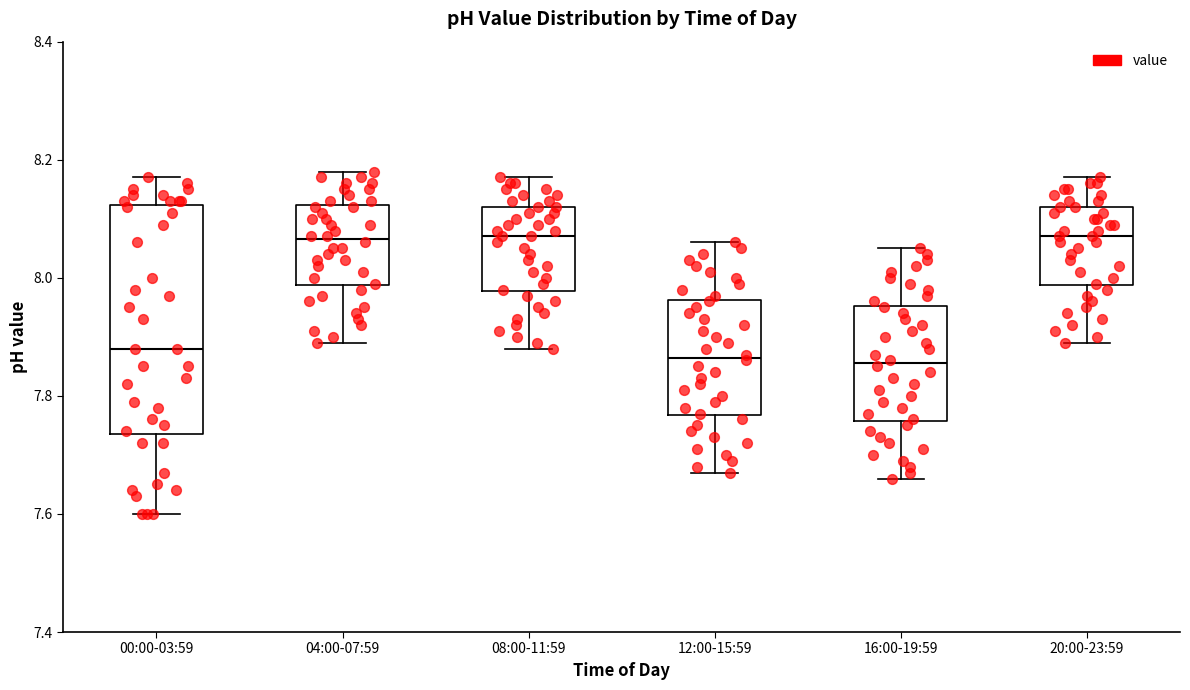

Reading left to right, read every box against the y-axis: the position of its median line, the range the box covers, and the ends of its whiskers. The values are not printed on the chart, so give them approximately, as read against the axis.

00:00-03:59: median 7.88, box 7.74 to 8.12, whiskers 7.60 to 8.18
04:00-07:59: median 8.06, box 7.98 to 8.12, whiskers 7.90 to 8.18
08:00-11:59: median 8.08, box 7.98 to 8.12, whiskers 7.88 to 8.18
12:00-15:59: median 7.86, box 7.76 to 7.96, whiskers 7.68 to 8.06
16:00-19:59: median 7.86, box 7.76 to 7.96, whiskers 7.66 to 8.06
20:00-23:59: median 8.08, box 7.98 to 8.12, whiskers 7.90 to 8.18